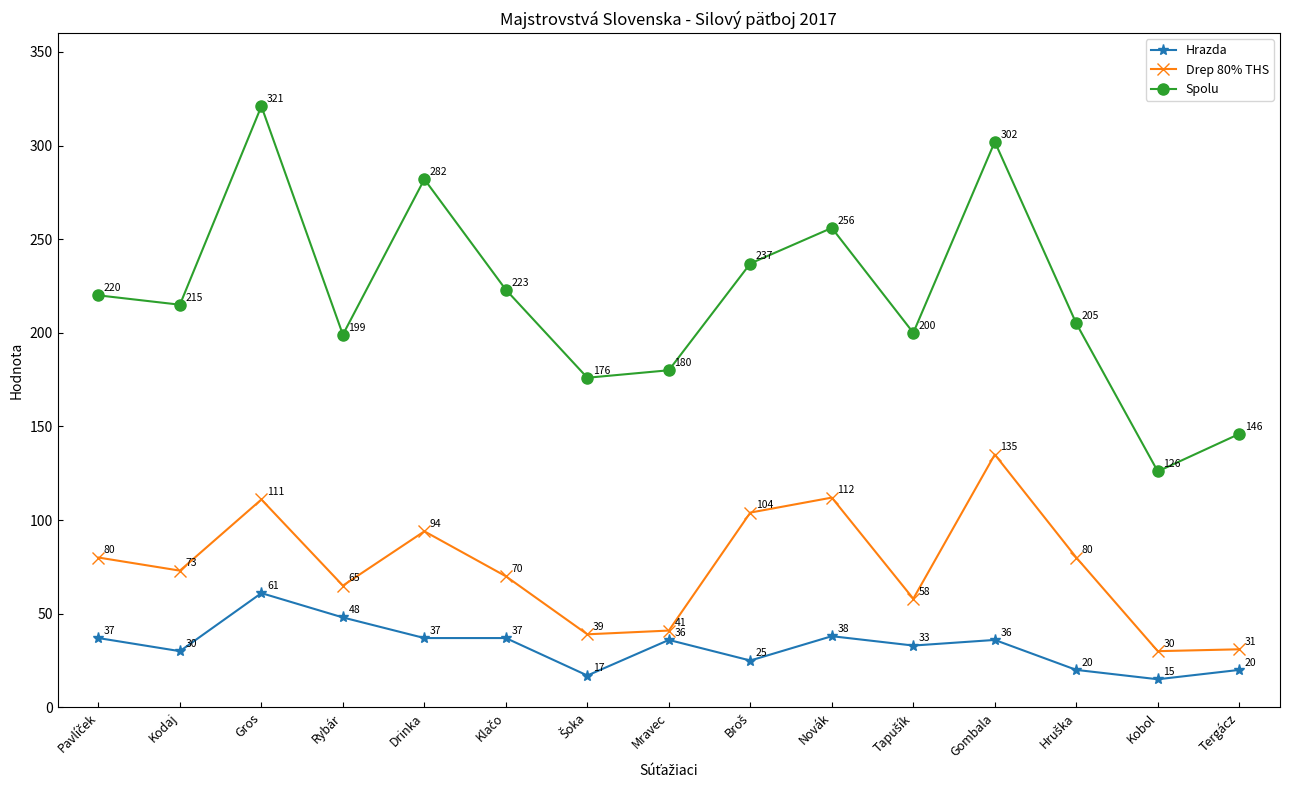

True or false: Hrazda has more than 2 points higher than both neighbors.

True